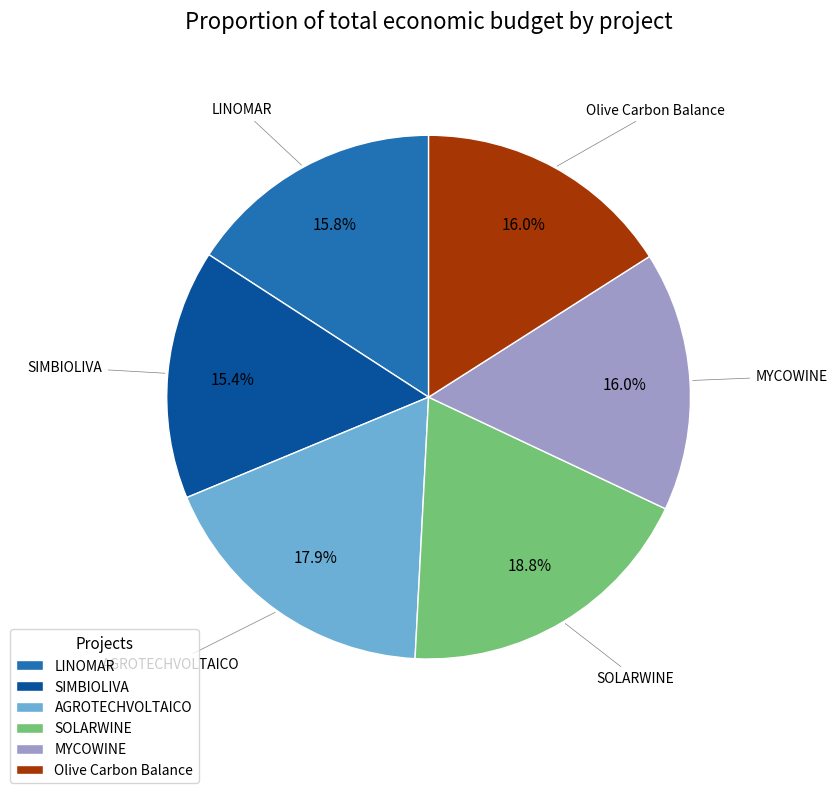

True or false: SIMBIOLIVA accounts for 29% of the total.

False